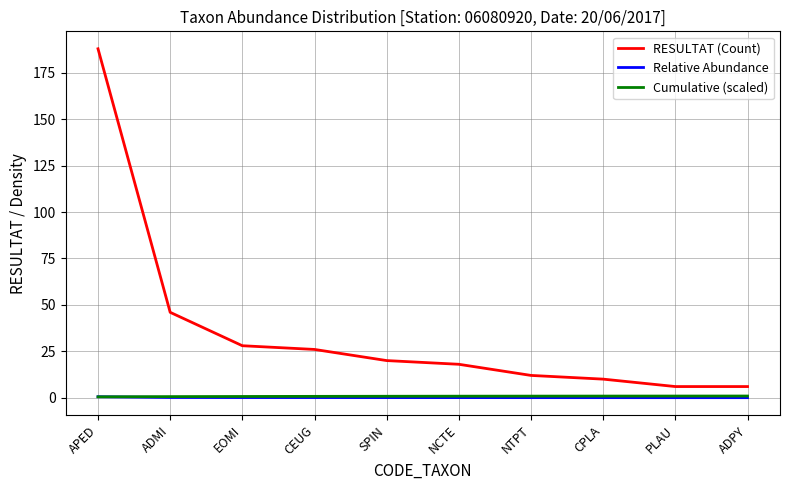

True or false: Cumulative (scaled) and RESULTAT (Count) intersect in this chart.

False